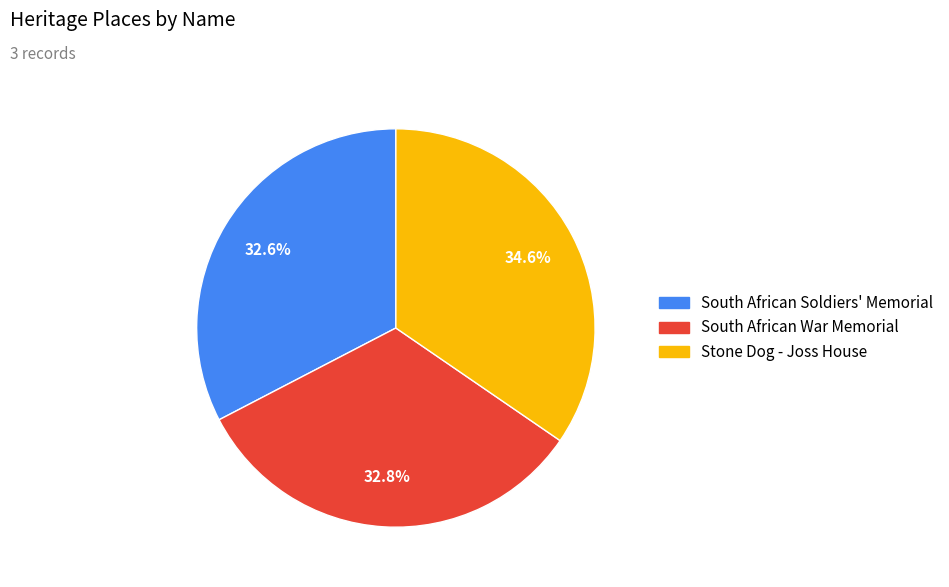

Which category has the biggest portion of the pie?

Stone Dog - Joss House